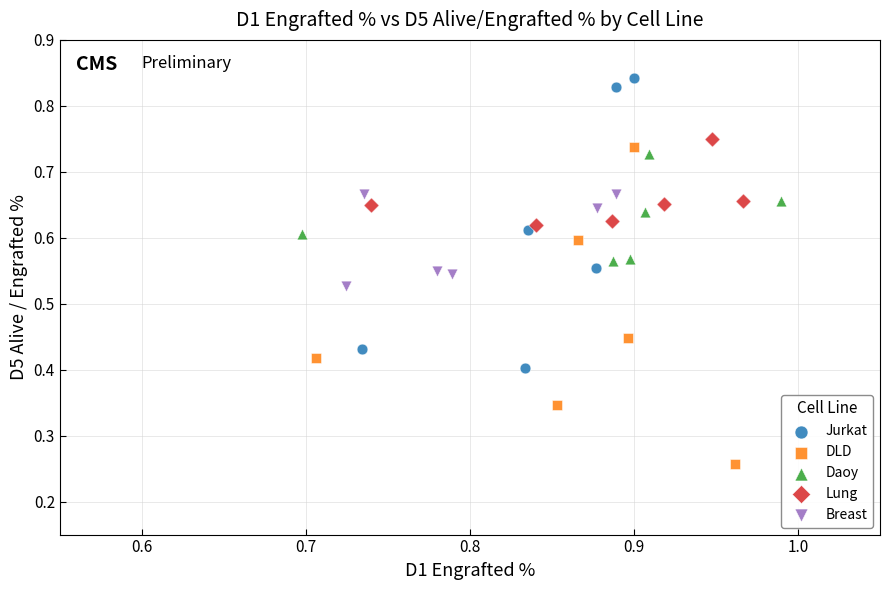

Which series contains the lowest Y value?

DLD